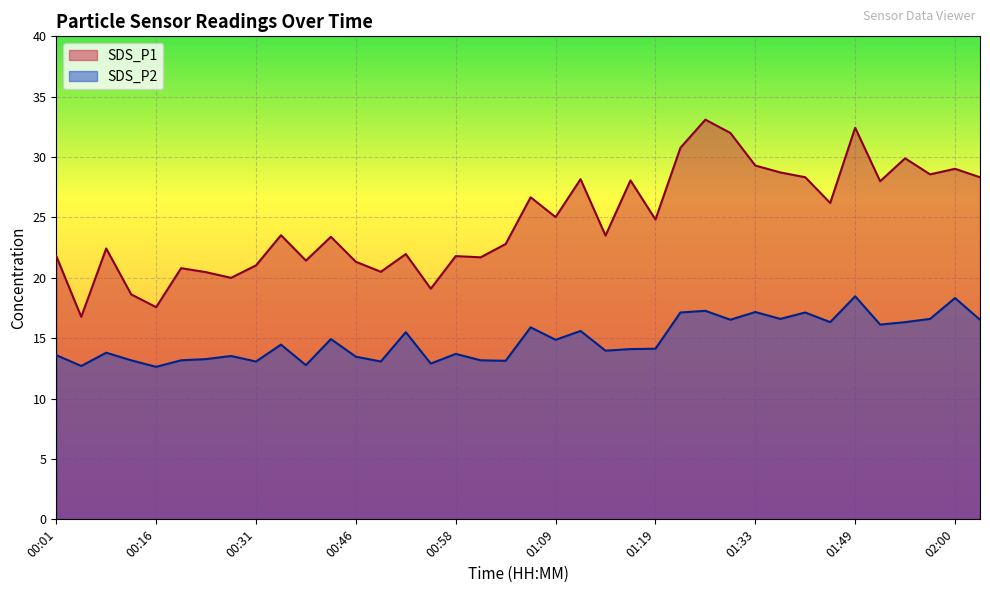

True or false: SDS_P1 and SDS_P2 cross at least once.

False